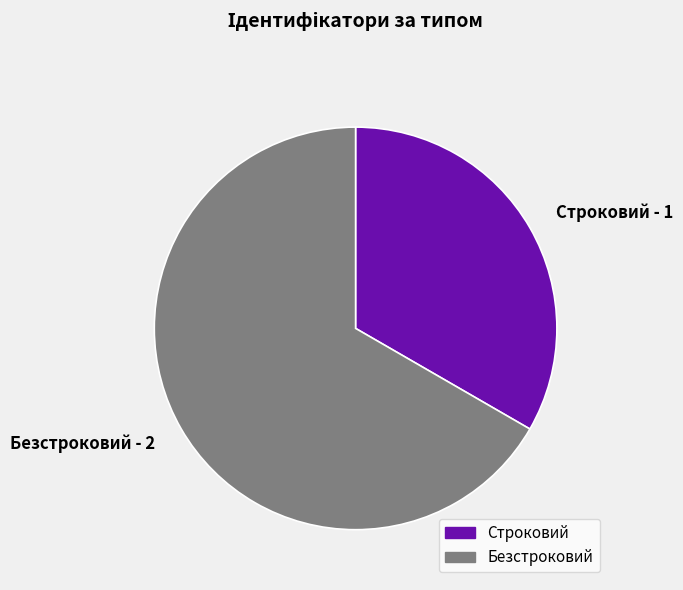

What is the ratio of the value at Безстроковий to the value at Строковий?

2.0